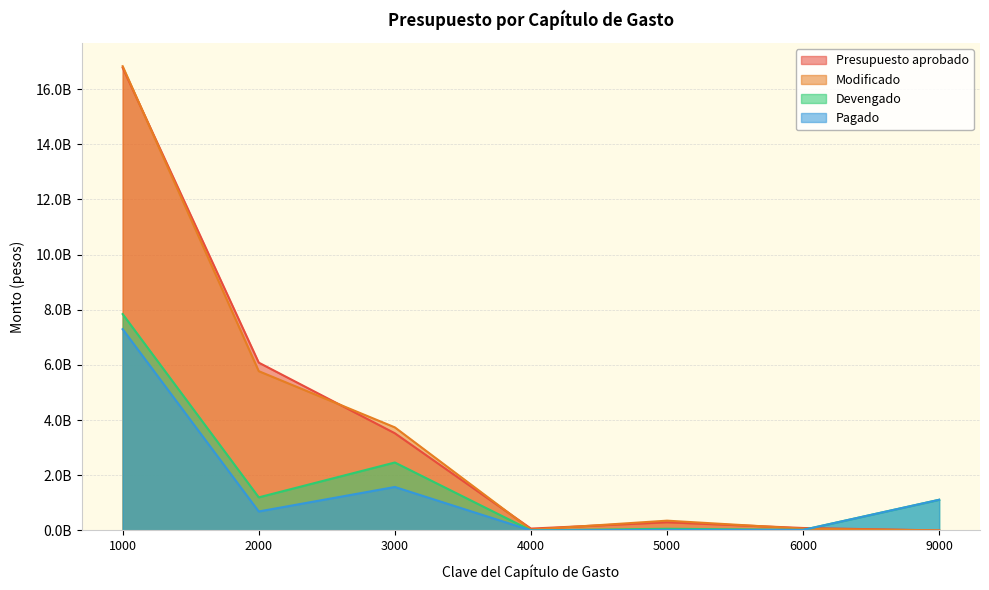

What is the difference between the second highest and minimum values in the Pagado series?

1574606279.8